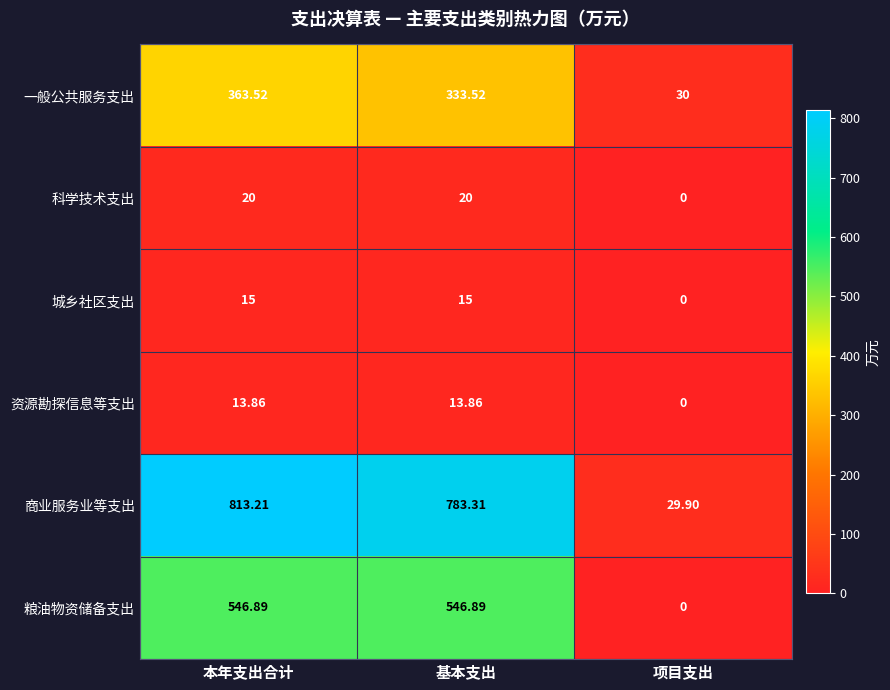

Which series has the largest total across all categories?

商业服务业等支出